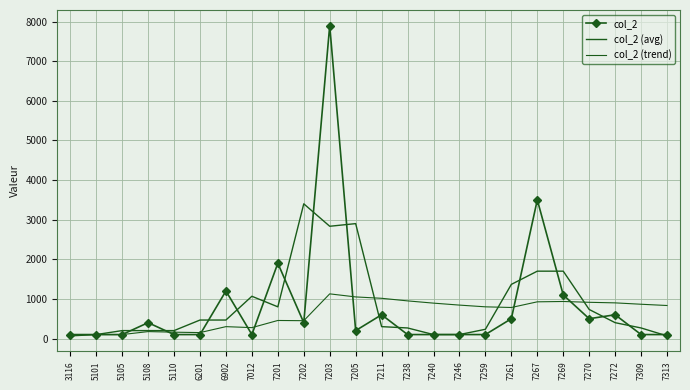

Which has a higher value, 7201 or 7313?

7201